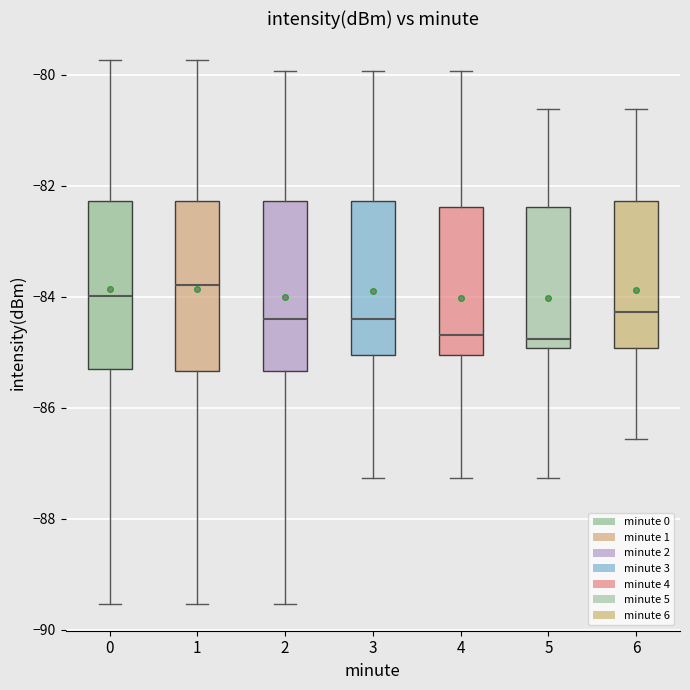

Where is the lower edge of the box at x = 6 on the y-axis? The values are not printed on the chart, so give them approximately, as read against the axis.

-85.0